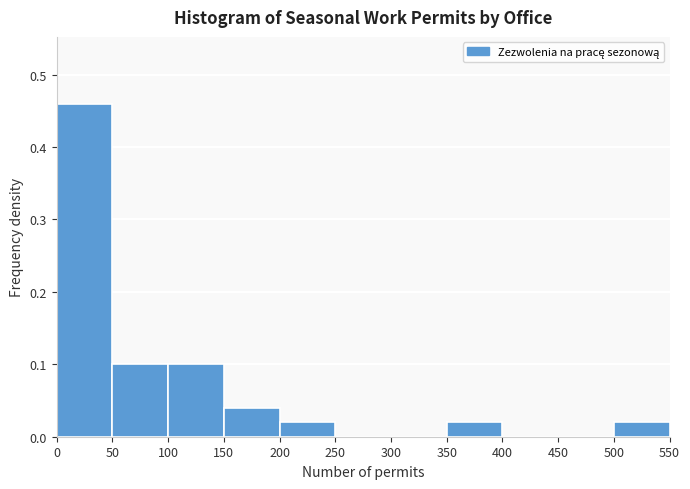

What is the height of the bar covering 50 to 100 on the x-axis? The values are not printed on the chart, so give them approximately, as read against the axis.

0.10